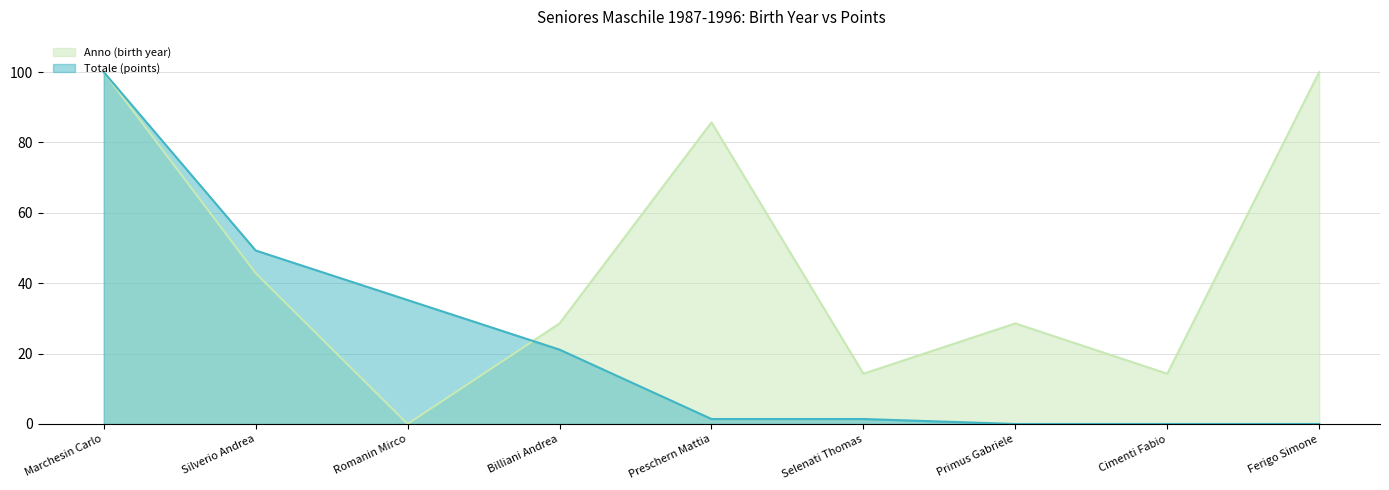

Which series has the largest total across all categories?

Anno (birth year)